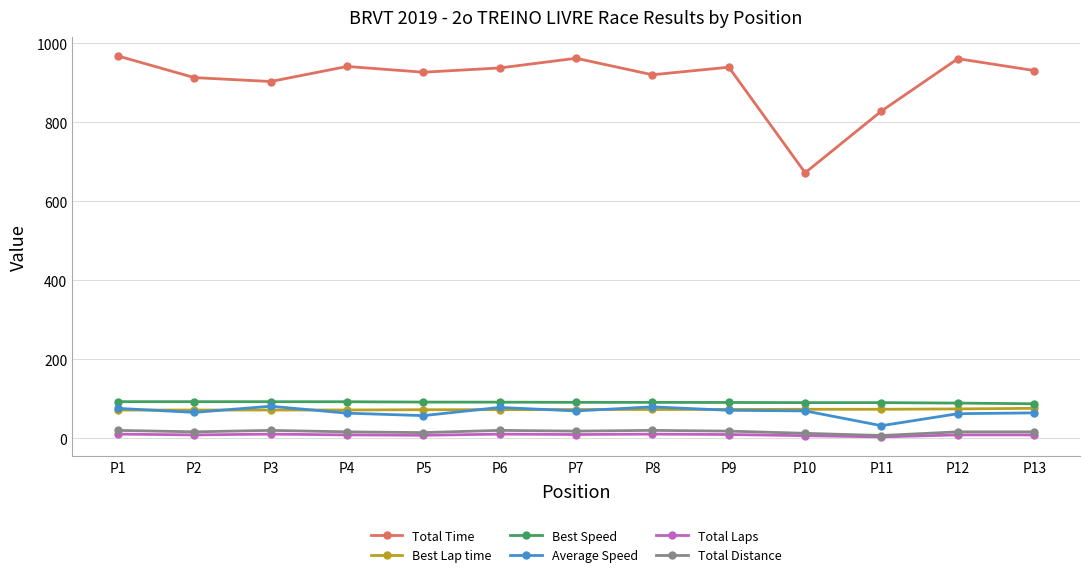

What is the approximate value of Average Speed at P10?

69.7